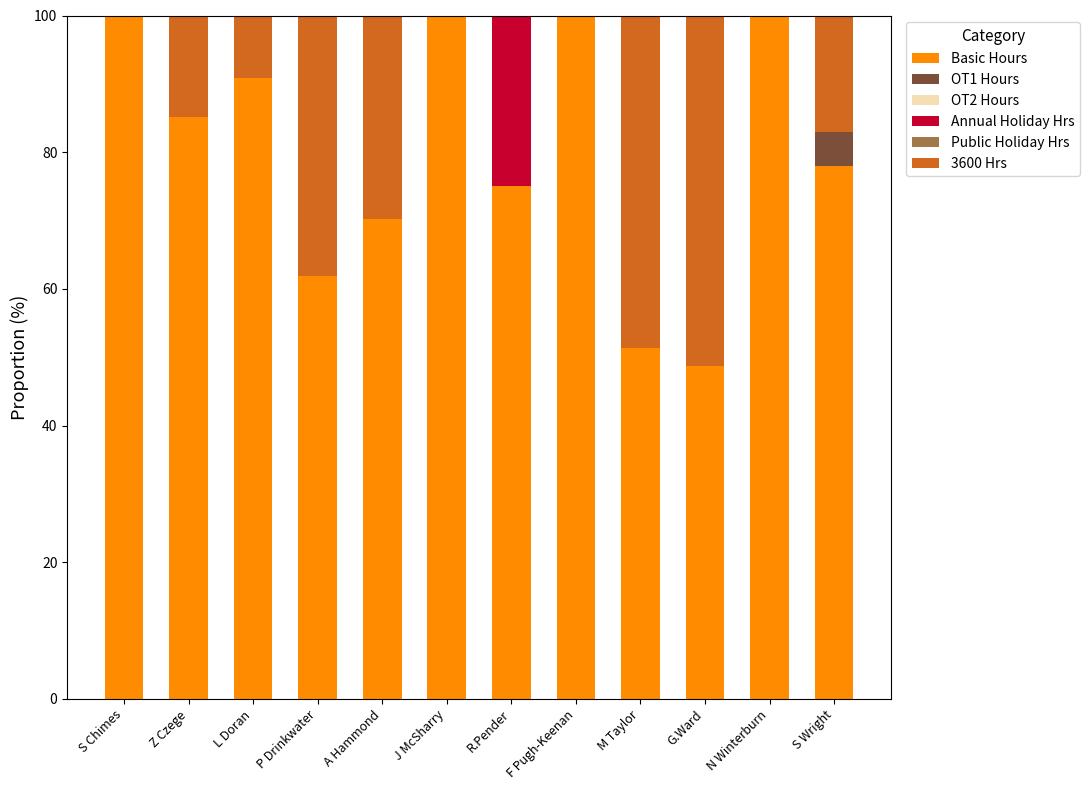

At which label is Basic Hours closest to 74?

R.Pender